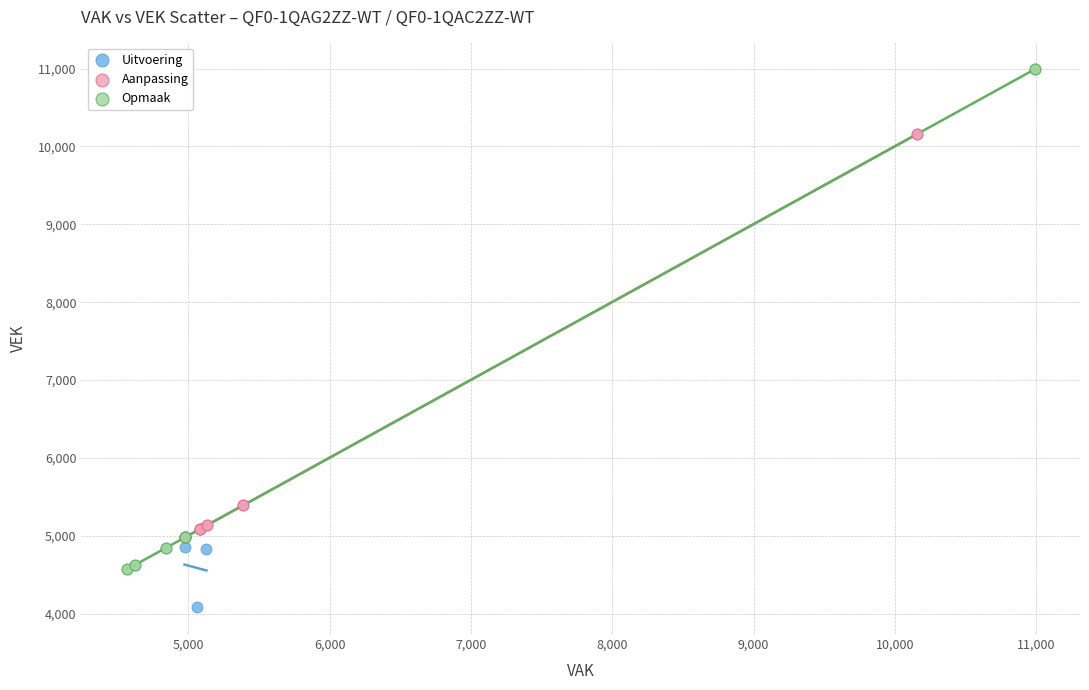

Which series contains the lowest Y value?

Uitvoering